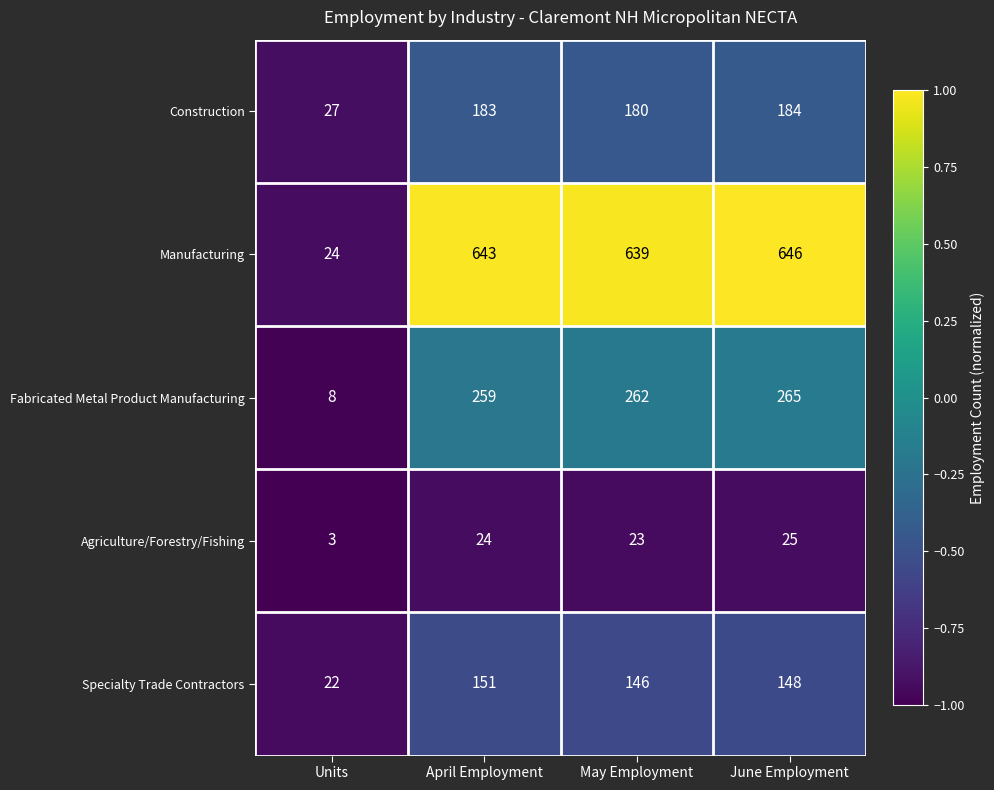

How many data points in Manufacturing are less than 643?

2